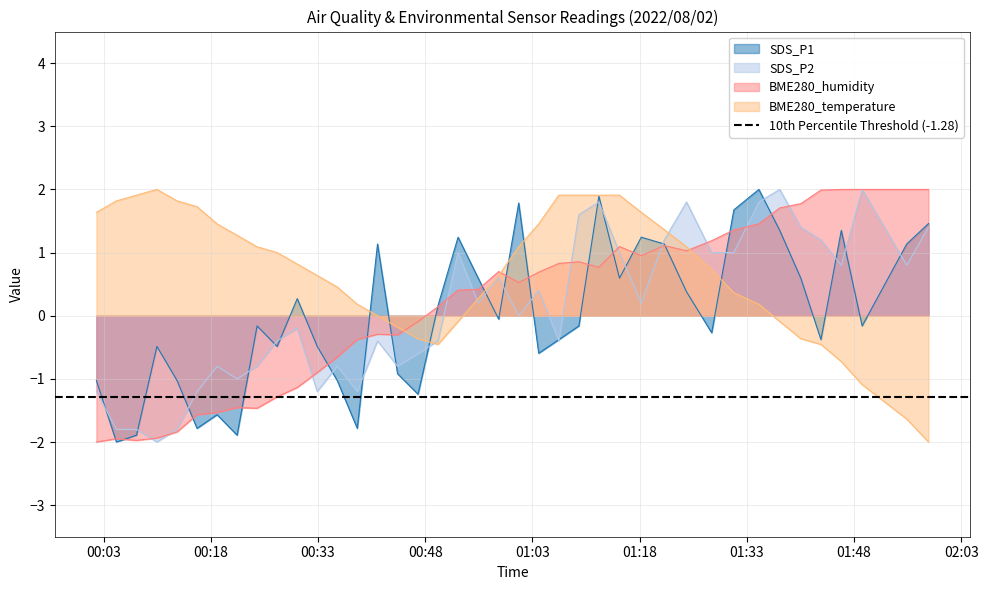

True or false: SDS_P2 has more than 1 interior local peaks.

True